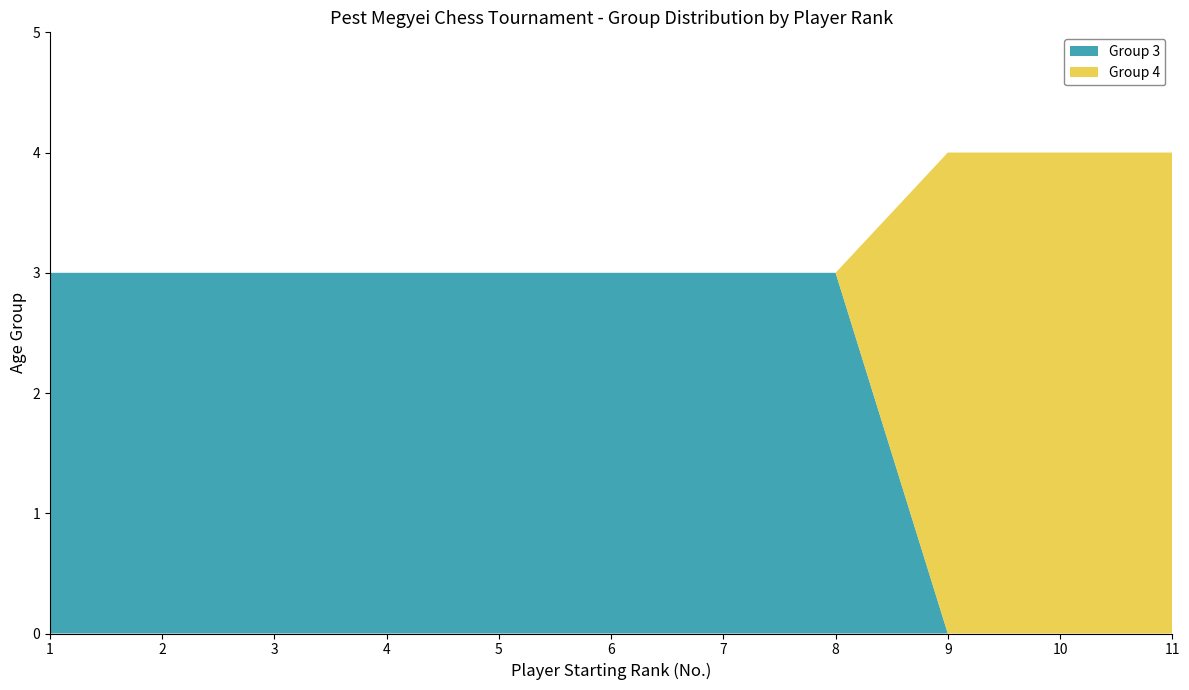

Reading left to right, what are all the values shown in this chart?

Group 3: 1=3	2=3	3=3	4=3	5=3	6=3	7=3	8=3	9=0	10=0	11=0
Group 4: 1=0	2=0	3=0	4=0	5=0	6=0	7=0	8=0	9=4	10=4	11=4